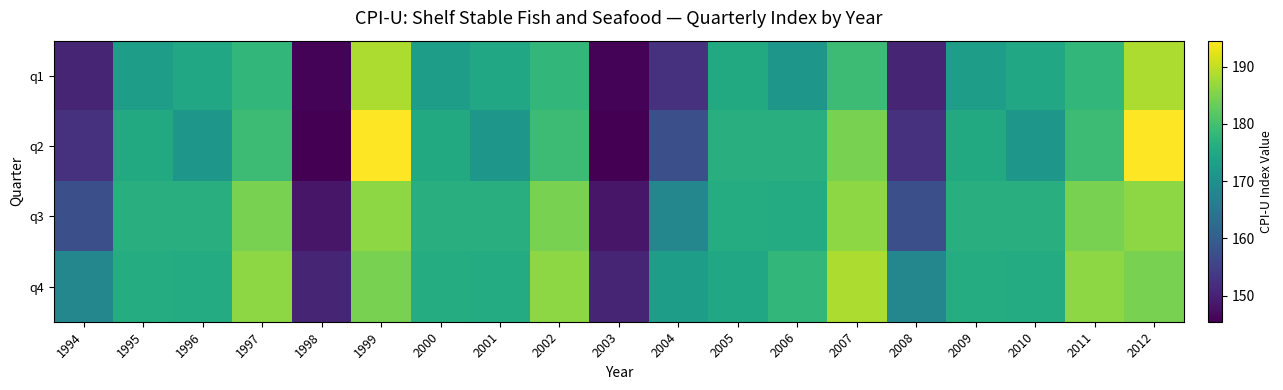

Reading left to right, list all the values displayed in this chart.

q1: 1994=150.6	1995=172.8	1996=174.6	1997=178.0	1998=145.8	1999=188.5	2000=172.8	2001=174.6	2002=178.0	2003=145.8	2004=152.4	2005=175.4	2006=171.5	2007=179.2	2008=150.6	2009=172.8	2010=174.6	2011=178.0	2012=188.5
q2: 1994=152.4	1995=175.4	1996=171.5	1997=179.2	1998=145.4	1999=194.6	2000=175.4	2001=171.5	2002=179.2	2003=145.4	2004=157.4	2005=176.2	2006=176.2	2007=184.7	2008=152.4	2009=175.4	2010=171.5	2011=179.2	2012=194.6
q3: 1994=157.4	1995=176.2	1996=176.2	1997=184.7	1998=148.4	1999=186.2	2000=176.2	2001=176.2	2002=184.7	2003=148.4	2004=168.2	2005=175.9	2006=175.7	2007=186.2	2008=157.4	2009=176.2	2010=176.2	2011=184.7	2012=186.2
q4: 1994=168.2	1995=175.9	1996=175.7	1997=186.2	1998=150.6	1999=184.7	2000=175.9	2001=175.7	2002=186.2	2003=150.6	2004=172.8	2005=174.6	2006=178.0	2007=188.5	2008=168.2	2009=175.9	2010=175.7	2011=186.2	2012=184.7